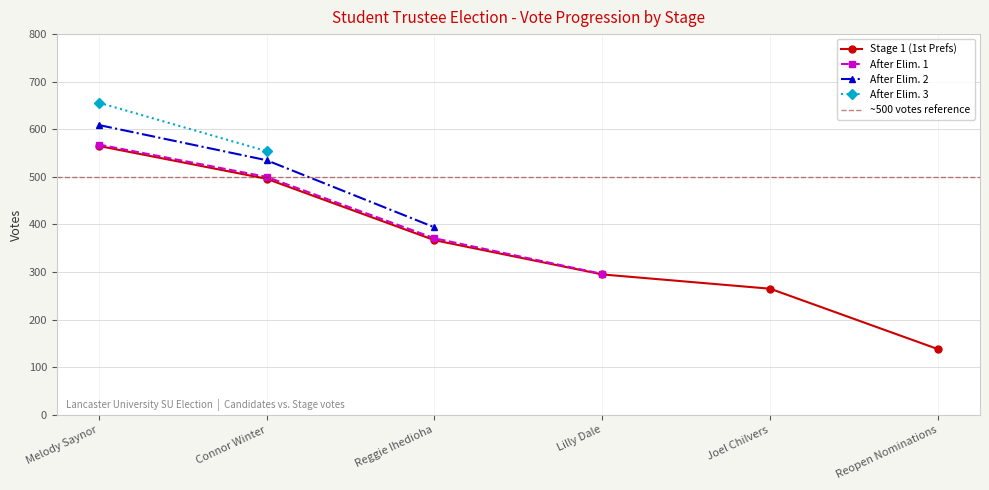

True or false: Stage 1 (1st Prefs) has more than 1 points higher than both neighbors.

False